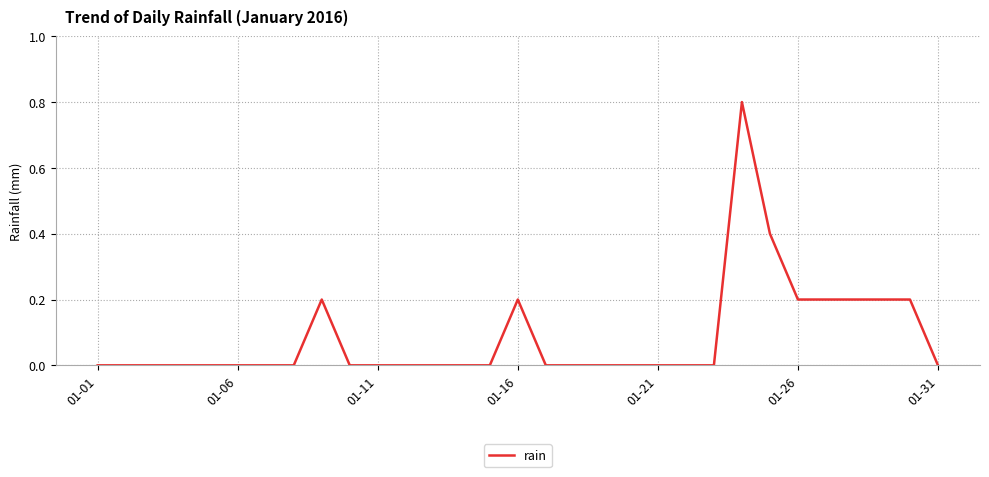

What is the greatest value displayed?

0.8